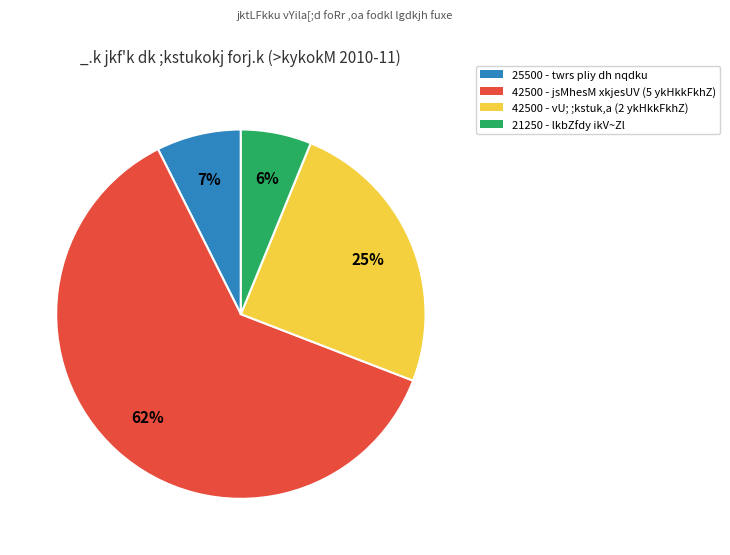

To the nearest percent, what is the difference between the largest and smallest slice percentages?

56%